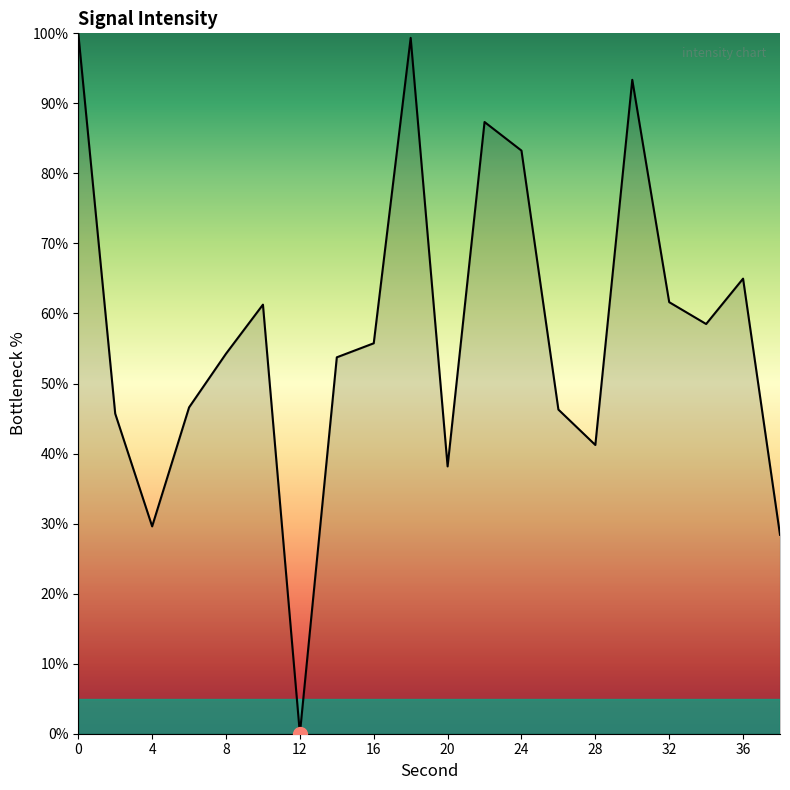

What is the difference between the maximum and minimum values?

100.0